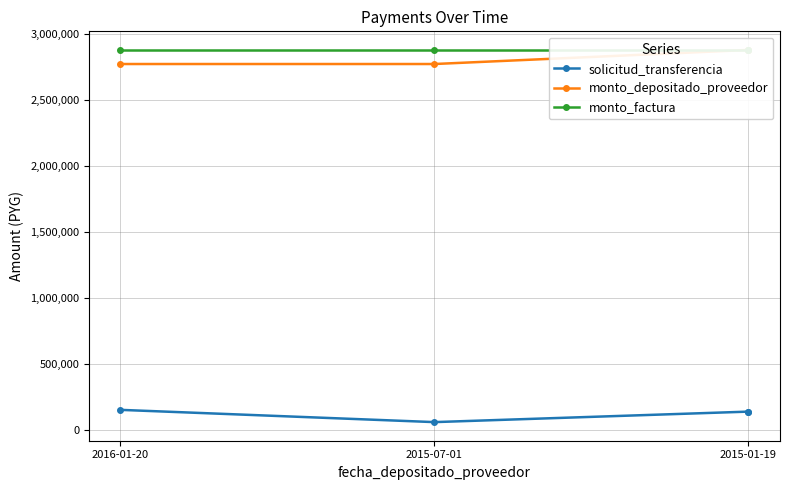

At which category is the sum across all series the highest?

2015-01-19